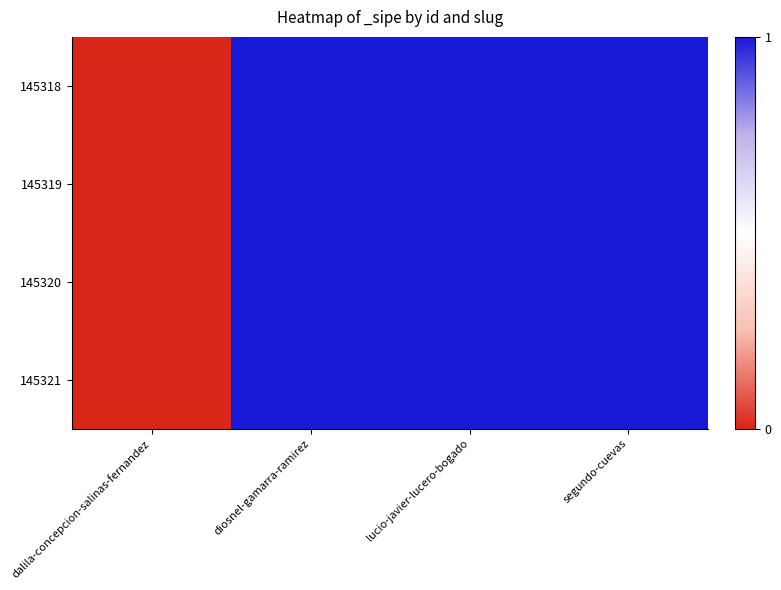

Reading left to right, list all the values displayed in this chart.

145318: dalila-concepcion-salinas-fernandez=0	diosnel-gamarra-ramirez=1	lucio-javier-lucero-bogado=1	segundo-cuevas=1
145319: dalila-concepcion-salinas-fernandez=0	diosnel-gamarra-ramirez=1	lucio-javier-lucero-bogado=1	segundo-cuevas=1
145320: dalila-concepcion-salinas-fernandez=0	diosnel-gamarra-ramirez=1	lucio-javier-lucero-bogado=1	segundo-cuevas=1
145321: dalila-concepcion-salinas-fernandez=0	diosnel-gamarra-ramirez=1	lucio-javier-lucero-bogado=1	segundo-cuevas=1